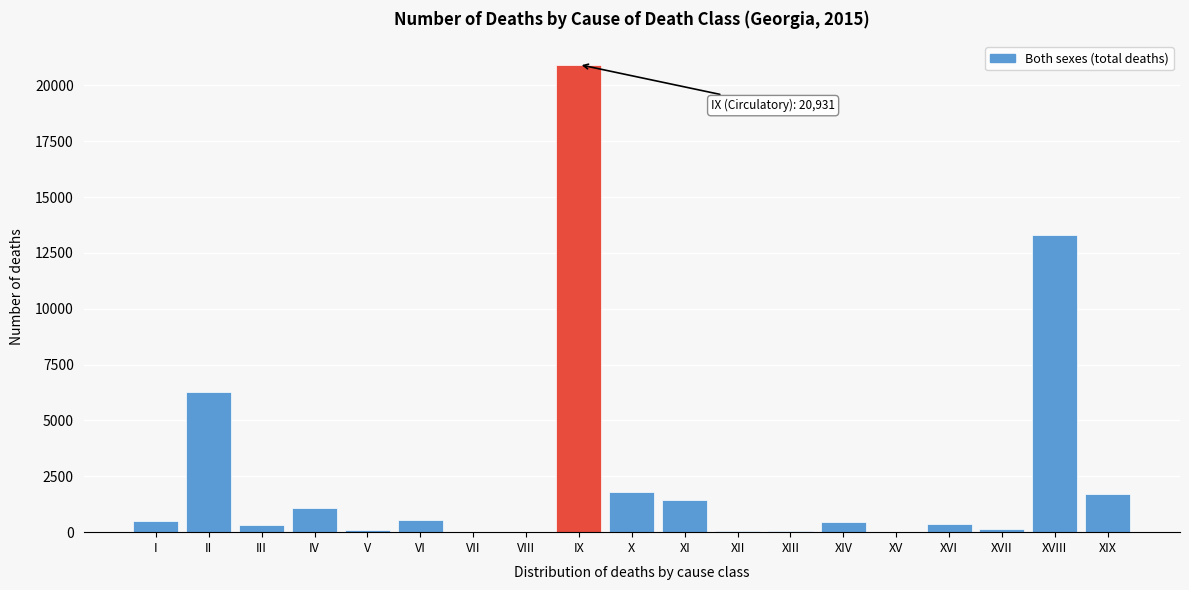

Where is the data nearest to the value 10466?

XVIII